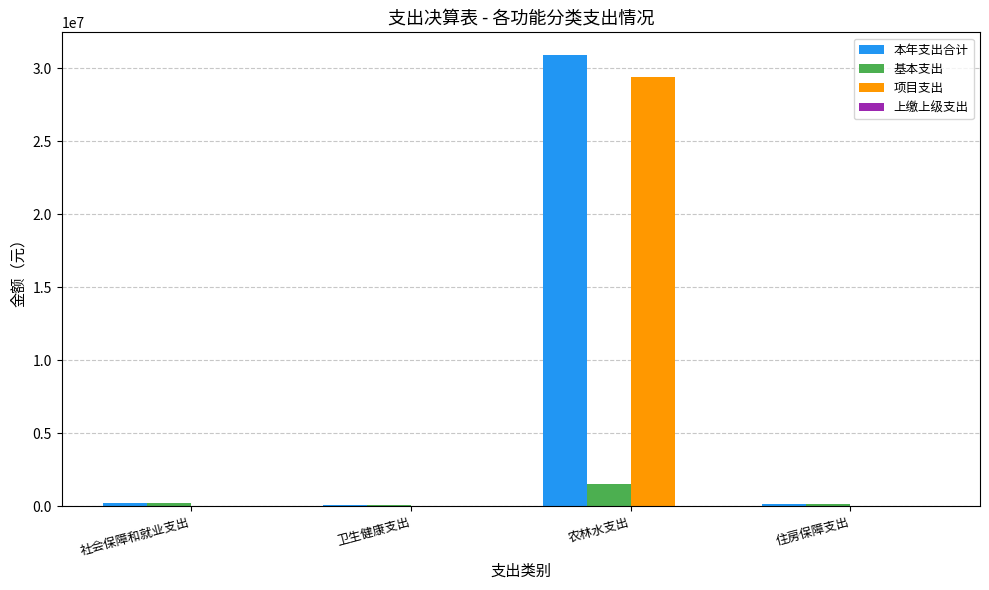

What value does the 基本支出 series have at 住房保障支出?

135000.0